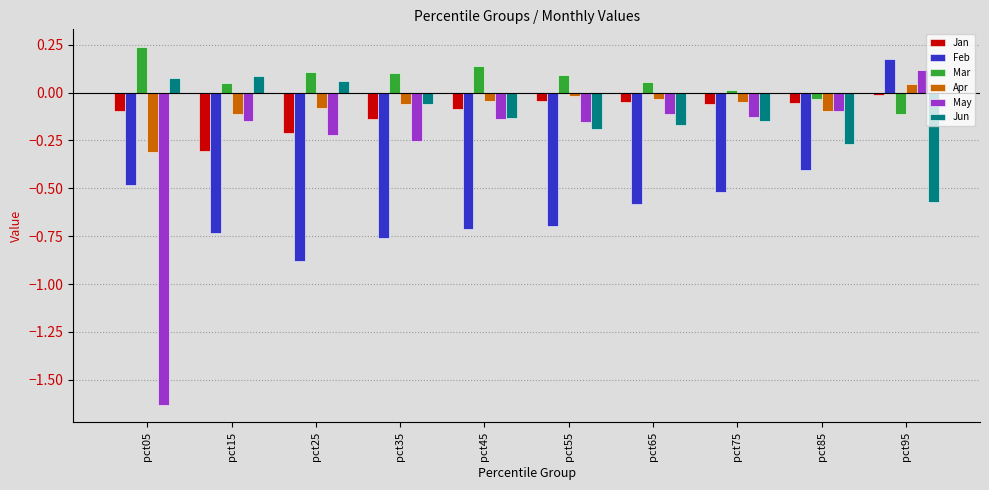

What is the difference between the highest and lowest values at pct05?

1.9